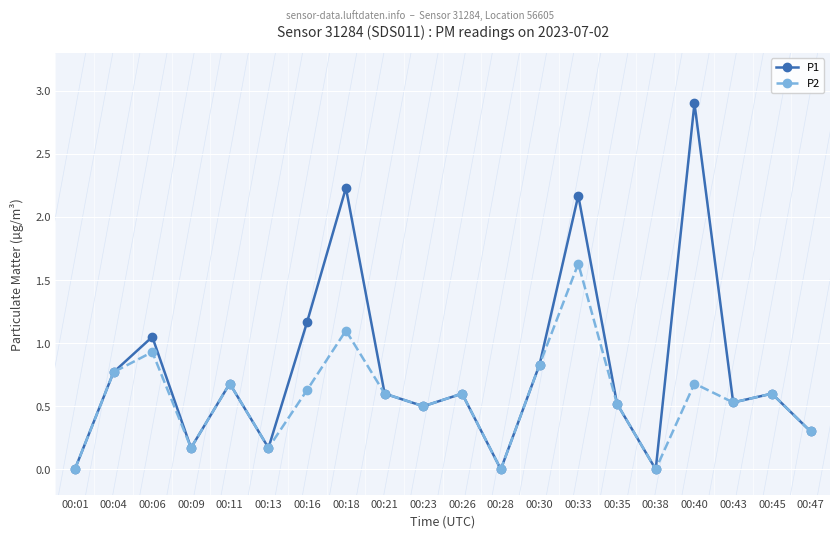

Does the chart display data point markers on the line(s)?

Yes